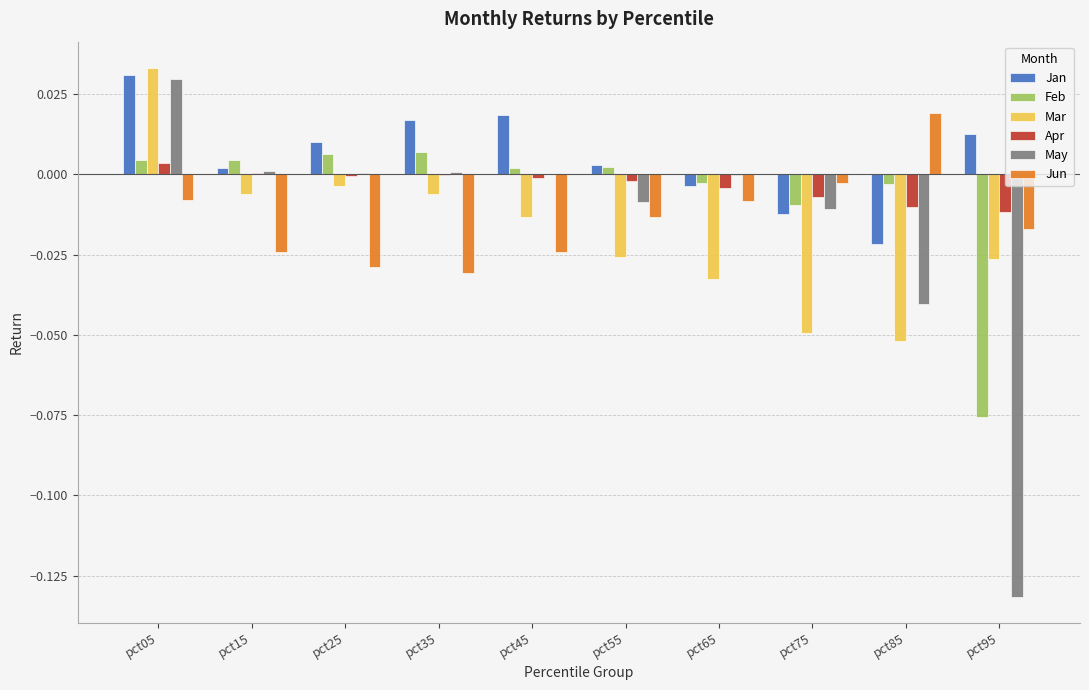

How many categories are shown in the chart?

10